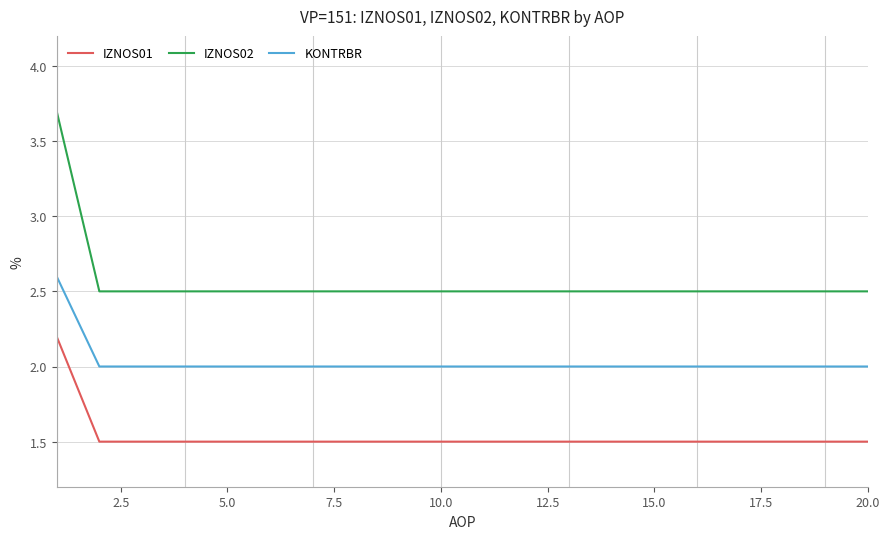

Which series has the largest range (max minus min)?

IZNOS02